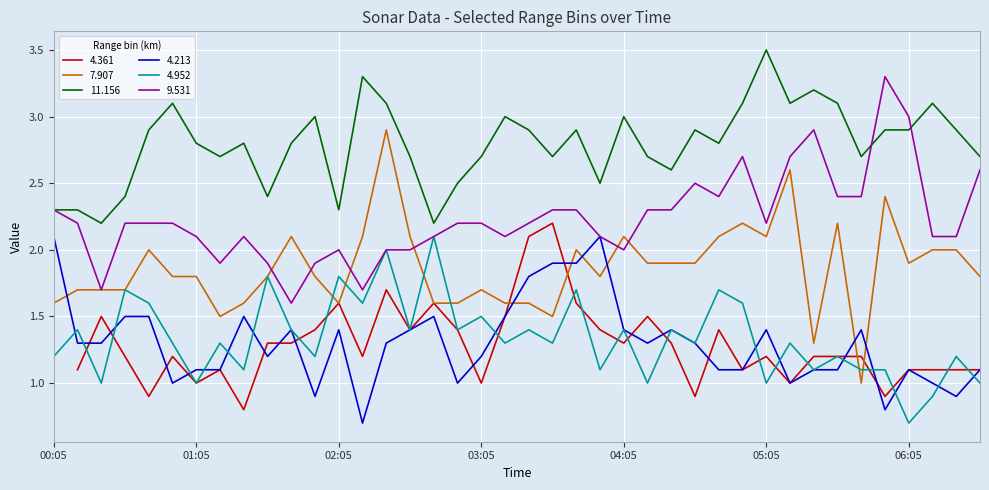

After their last crossing, which series has the higher values: 7.907 or 9.531?

9.531